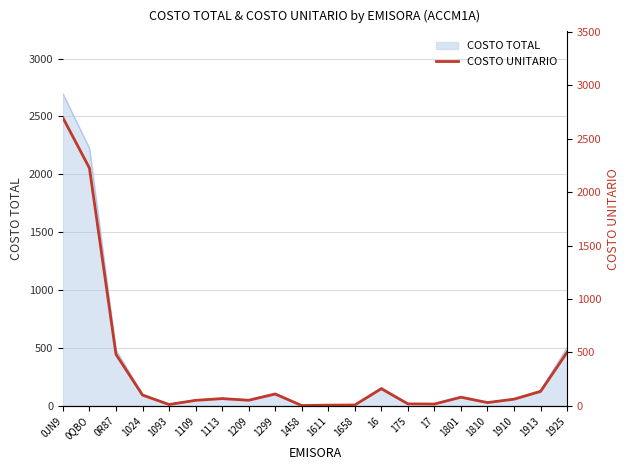

What is the label of the 9th point from the right?

1658